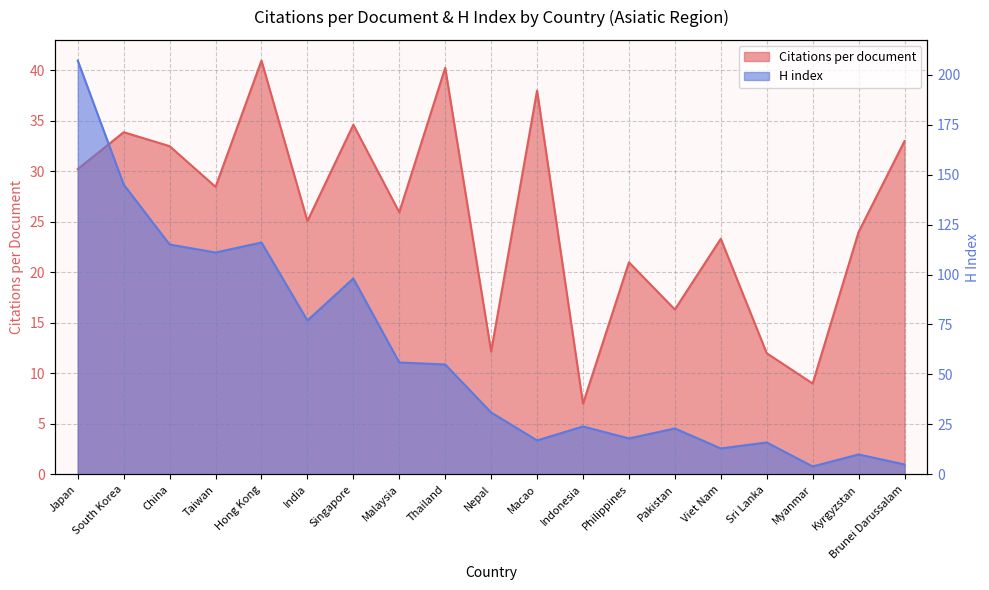

Where do H index and Citations per document first cross each other?

Nepal and Macao